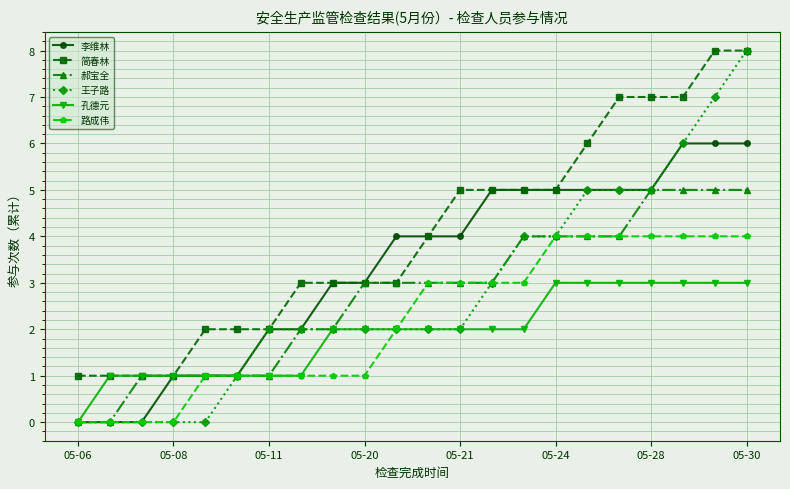

What is the value of the 郝宝全 point at the 19th from the left?

5